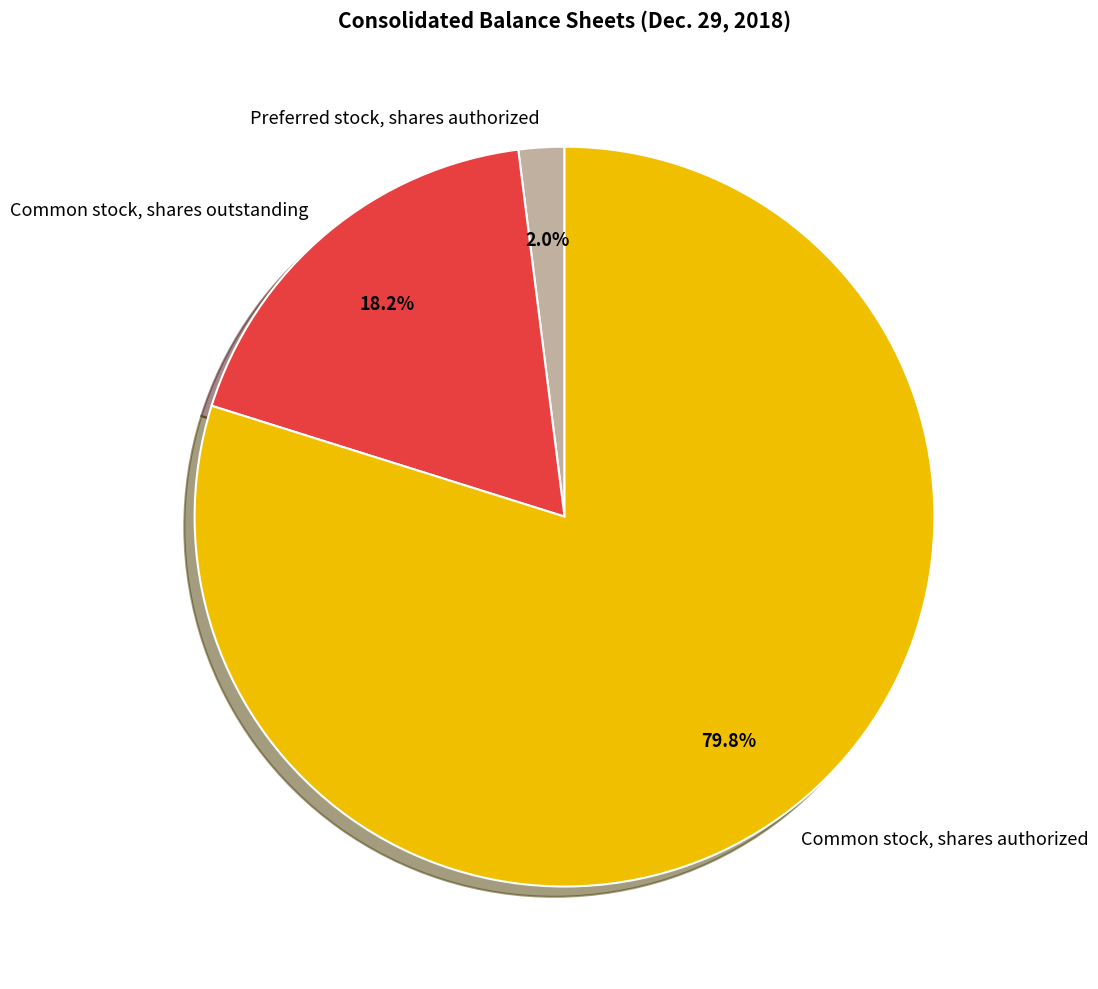

Which slice represents more than half of the pie?

Common stock, shares authorized